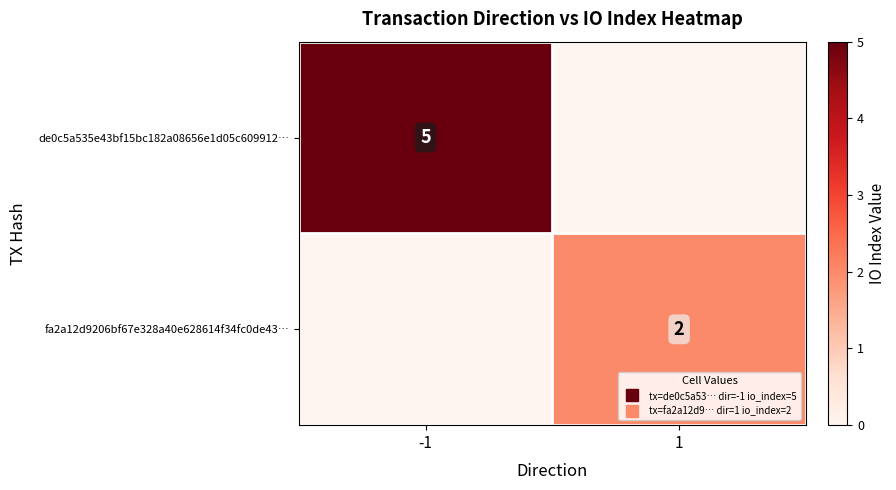

Rank the series by their maximum value, from lowest to highest.

fa2a12d9206bf67e328a40e628614f34fc0de43…, de0c5a535e43bf15bc182a08656e1d05c609912…